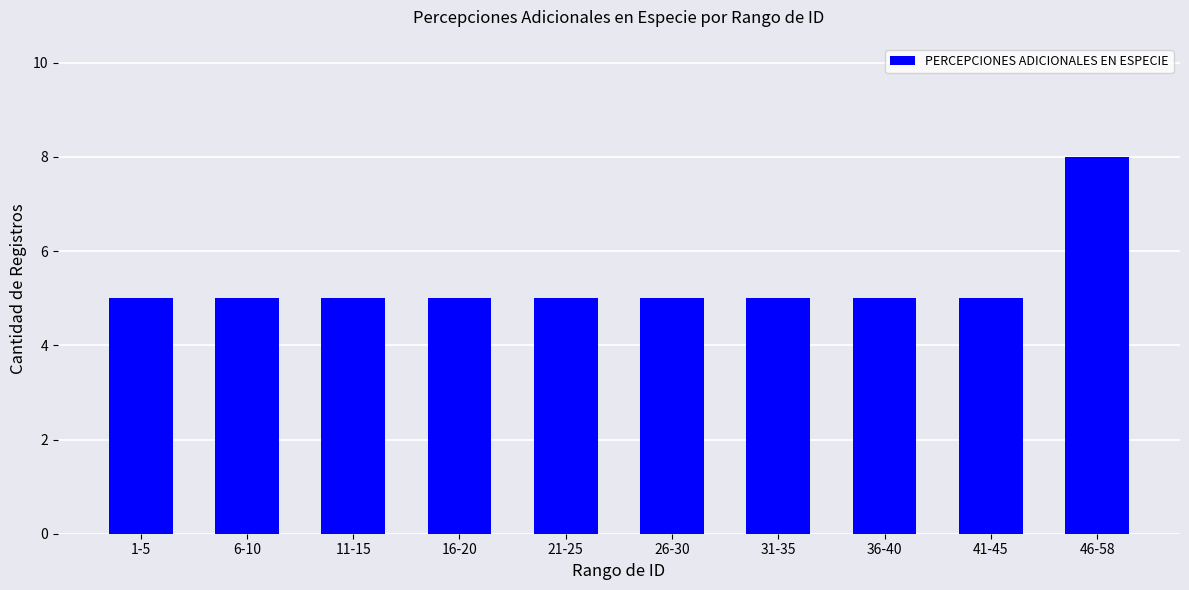

What is the sum of the values at 36-40 and 1-5?

10